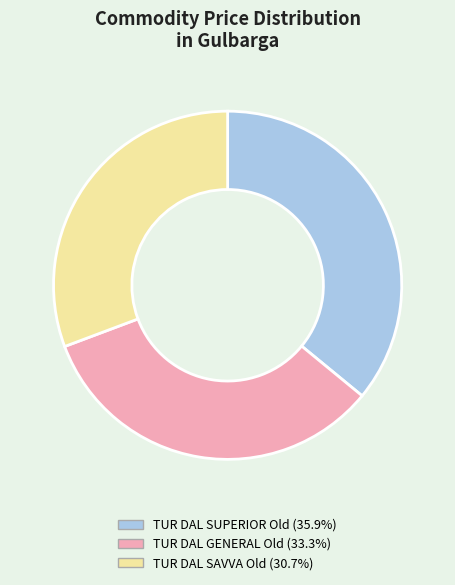

Do TUR DAL GENERAL Old (33.3%) and TUR DAL SAVVA Old (30.7%) together represent more than half of the pie?

Yes